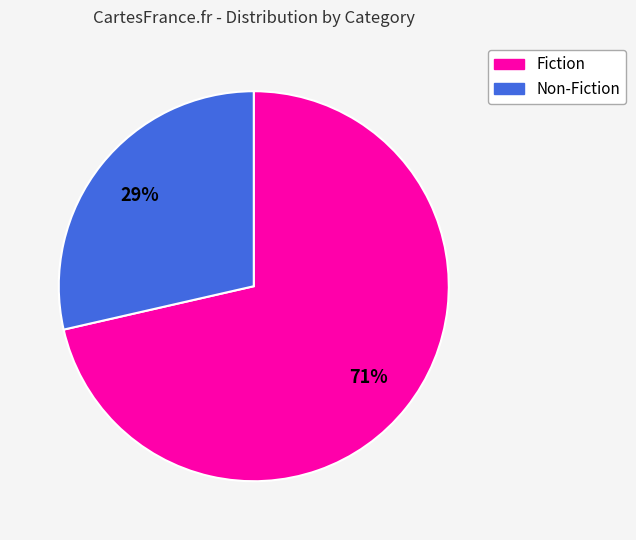

To the nearest percent, what is the combined percentage of Fiction and Non-Fiction?

100%